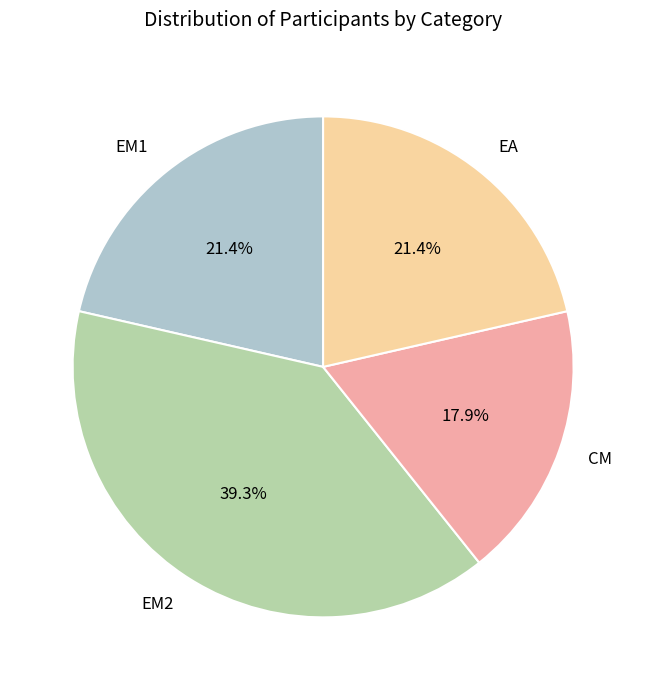

True or false: EM2 accounts for 13% of the total.

False